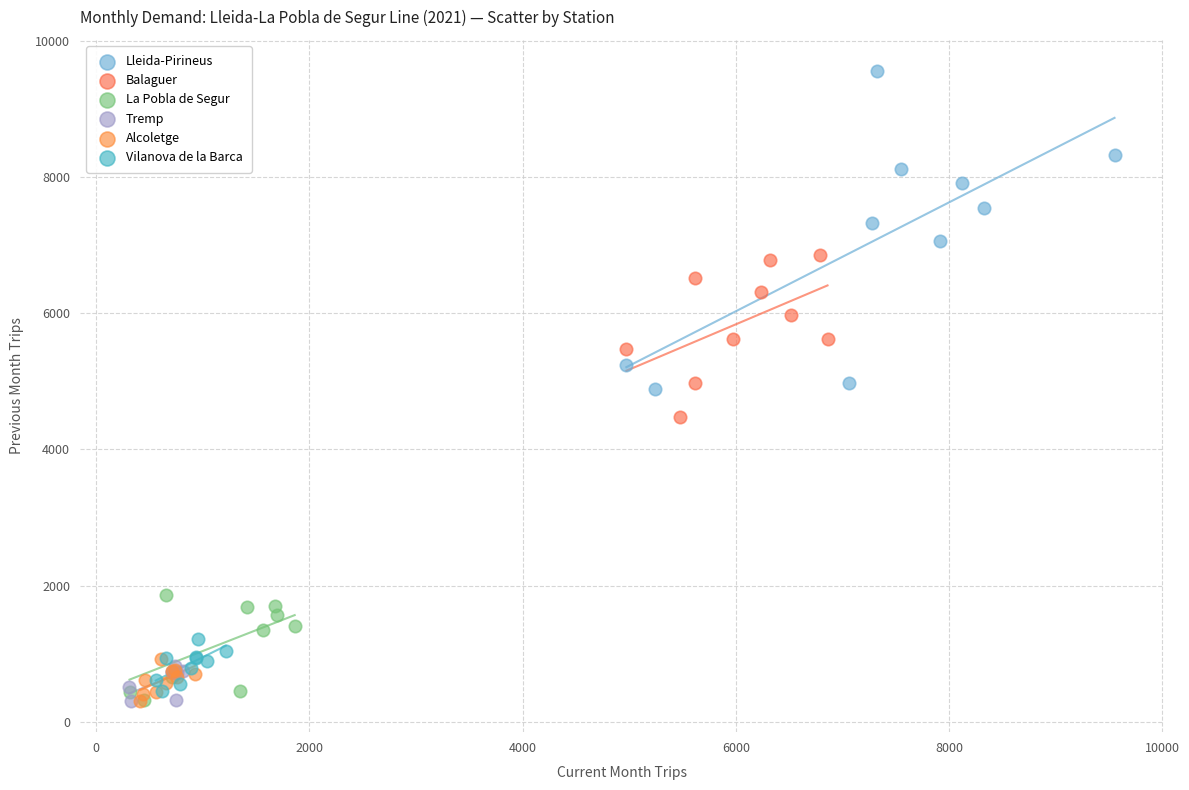

Which series contains the highest Y value?

Lleida-Pirineus